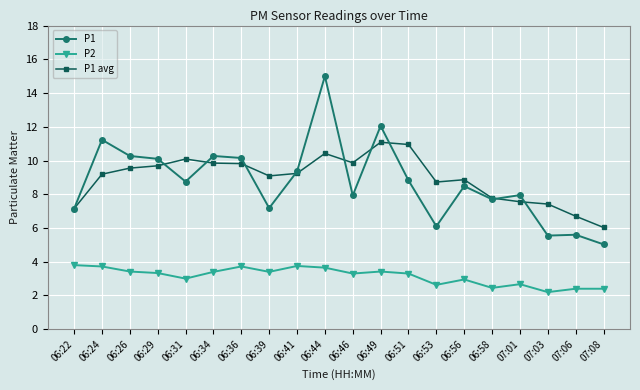

The P2 series shows 3.5 at 07:01. True or false?

False